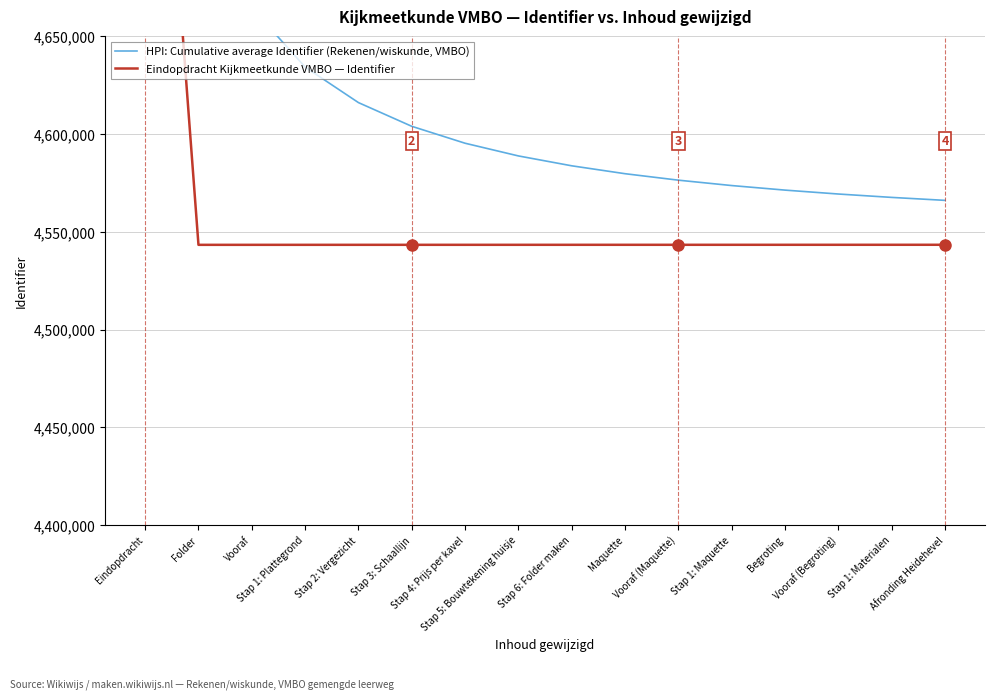

Which series changed the most between Stap 5: Bouwtekening huisje and Maquette?

HPI: Cumulative average Identifier (Rekenen/wiskunde, VMBO)